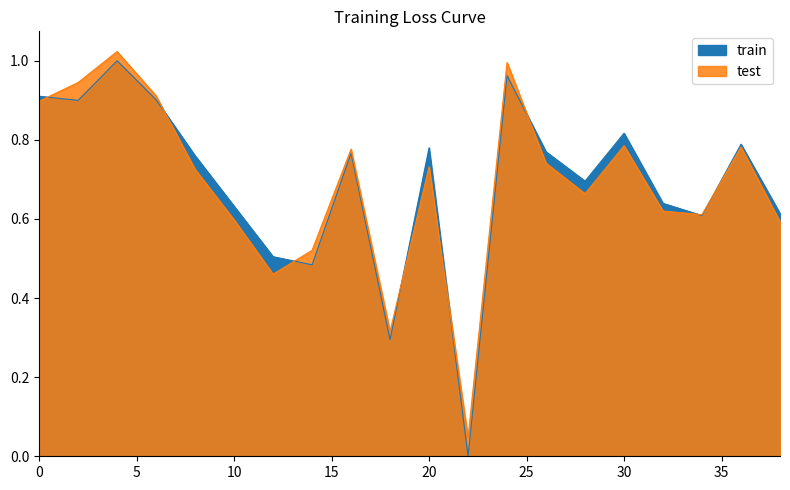

What is the total value across all series at 38?

1.2